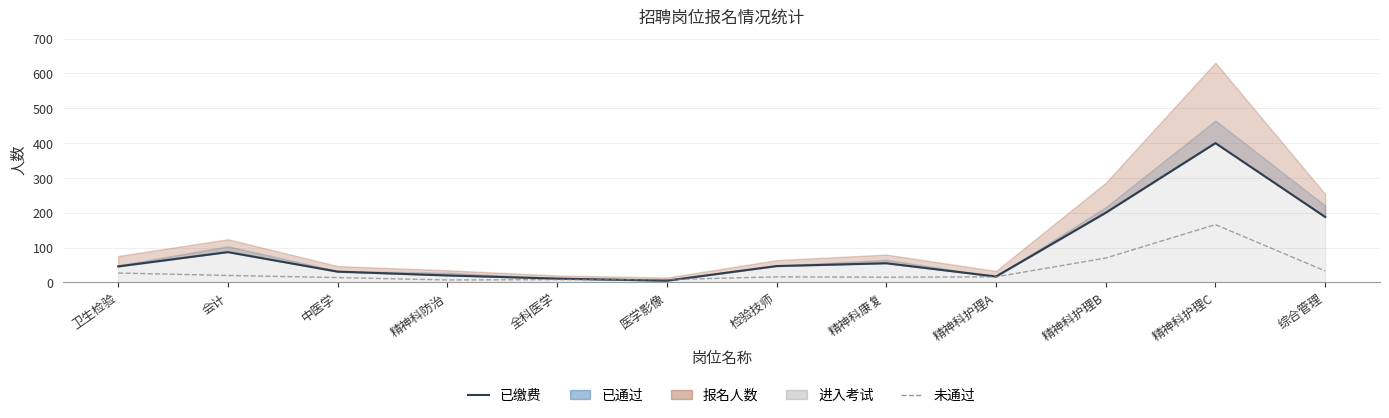

What position from the left is 卫生检验?

1